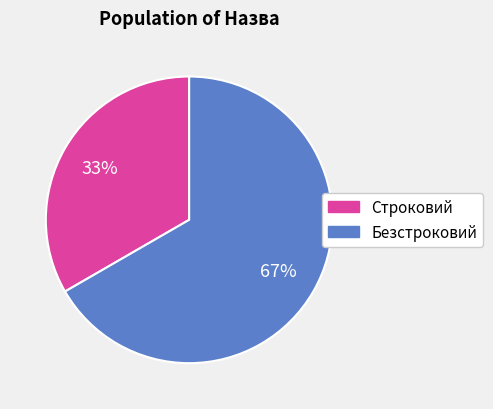

Which slice is the smallest?

Строковий